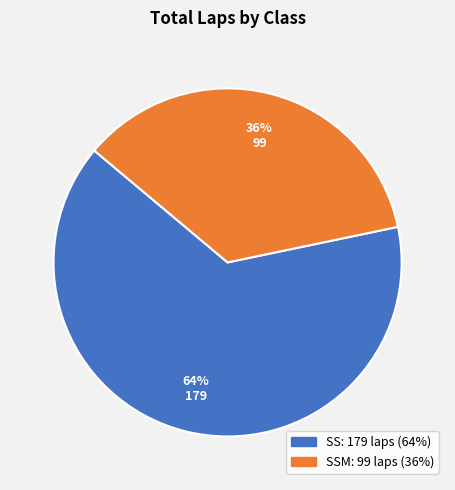

To the nearest percent, what is the average slice percentage?

50%